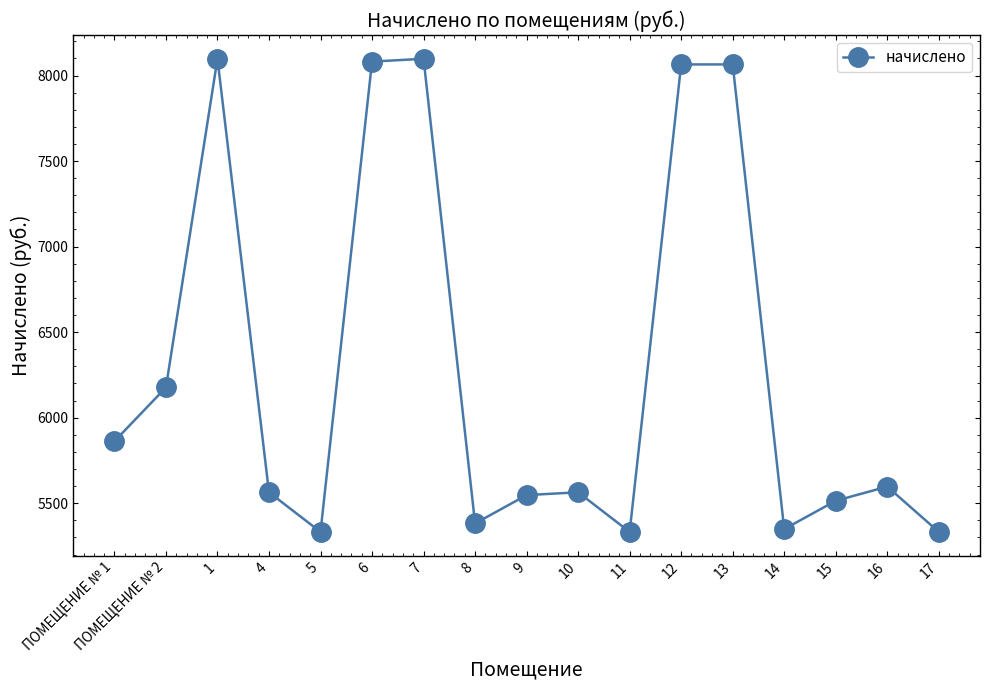

What is the sum of all values?

106961.0